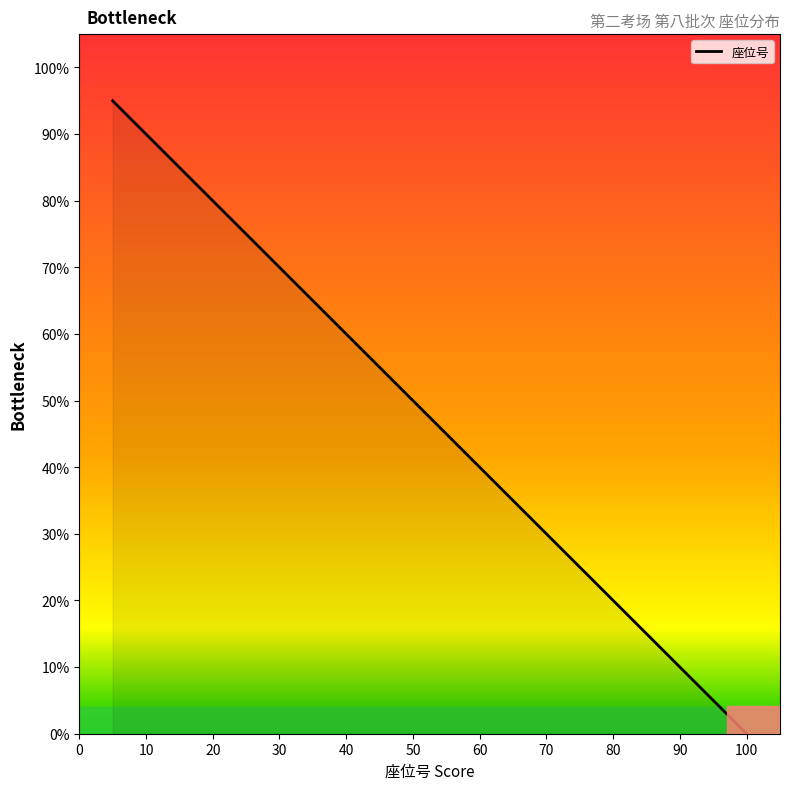

Reading left to right, transcribe all the data shown in this chart.

95	90	85	80	75	70	65	60	55	50	45	40	35	30	25	20	15	10	5	0